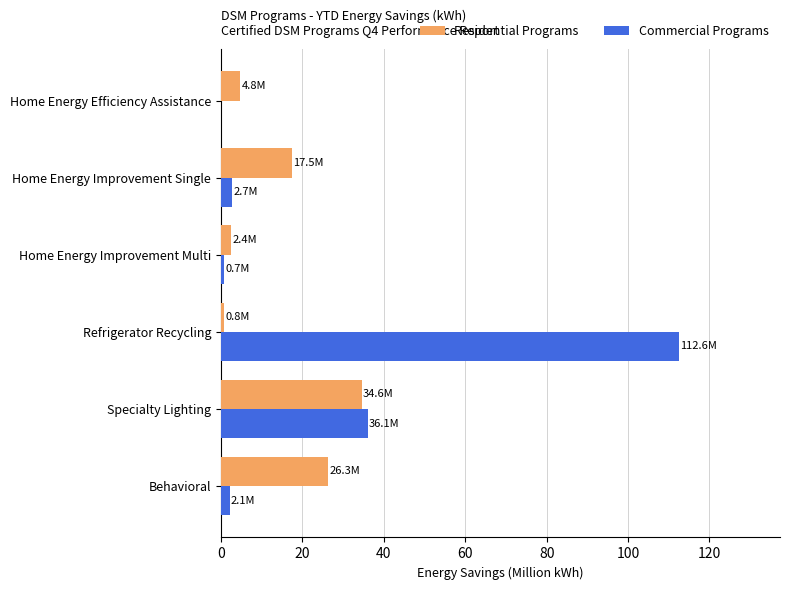

Count the number of data series in this chart.

2